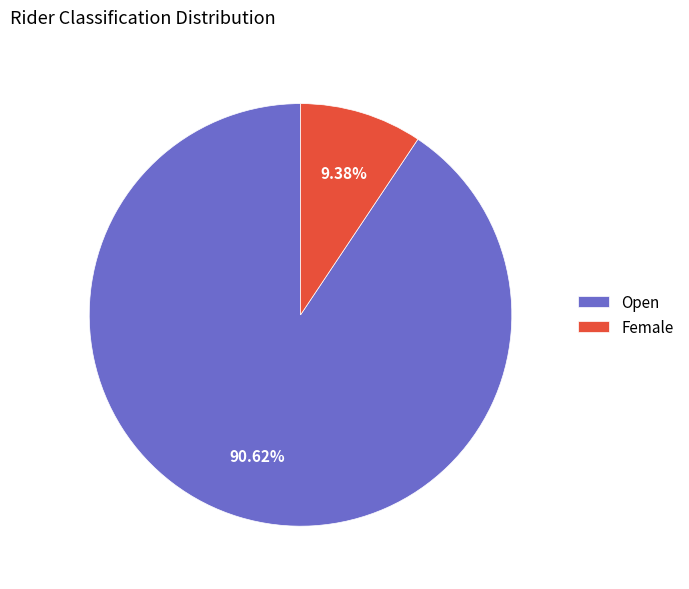

Which slice is the smallest?

Female